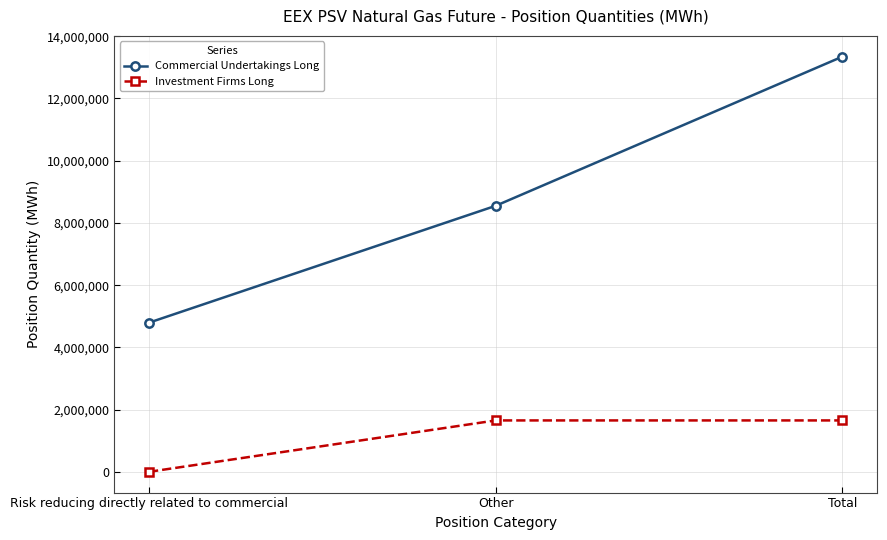

Is the value of Commercial Undertakings Long at Other greater than the value of Investment Firms Long at Other?

Yes